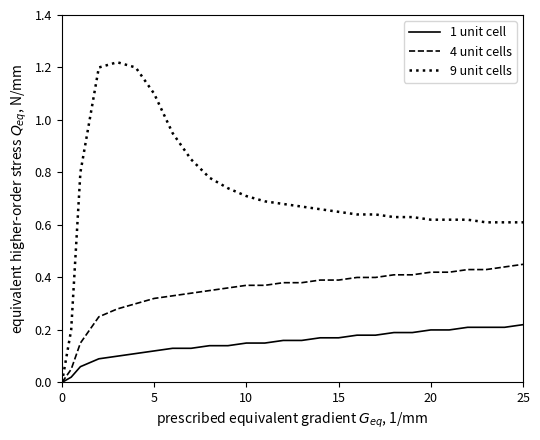

Which series has the largest range (max minus min)?

9 unit cells